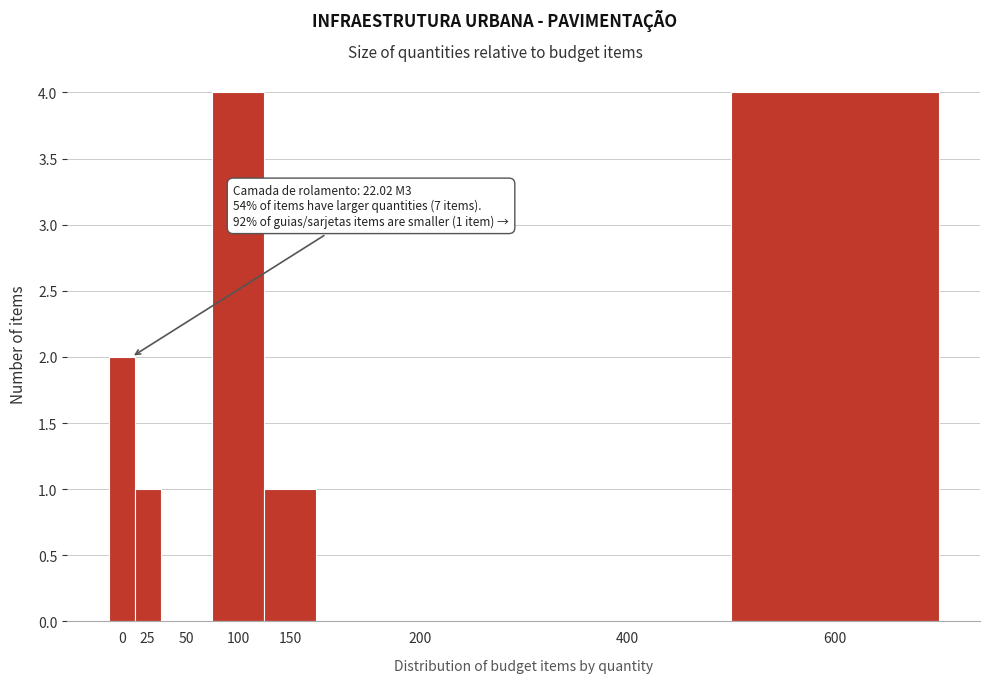

Reading left to right, extract all data points from this chart.

0=2	25=1	50=0	100=4	150=1	200=0	400=0	600=4